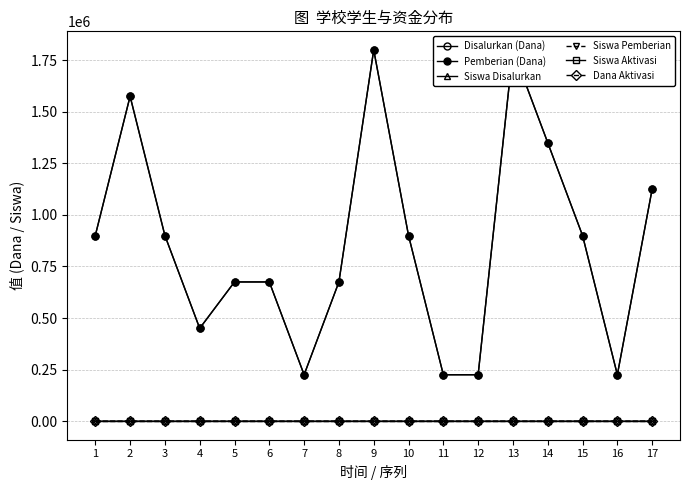

What is the value of the Pemberian (Dana) point at the 9th from the left?

1800000